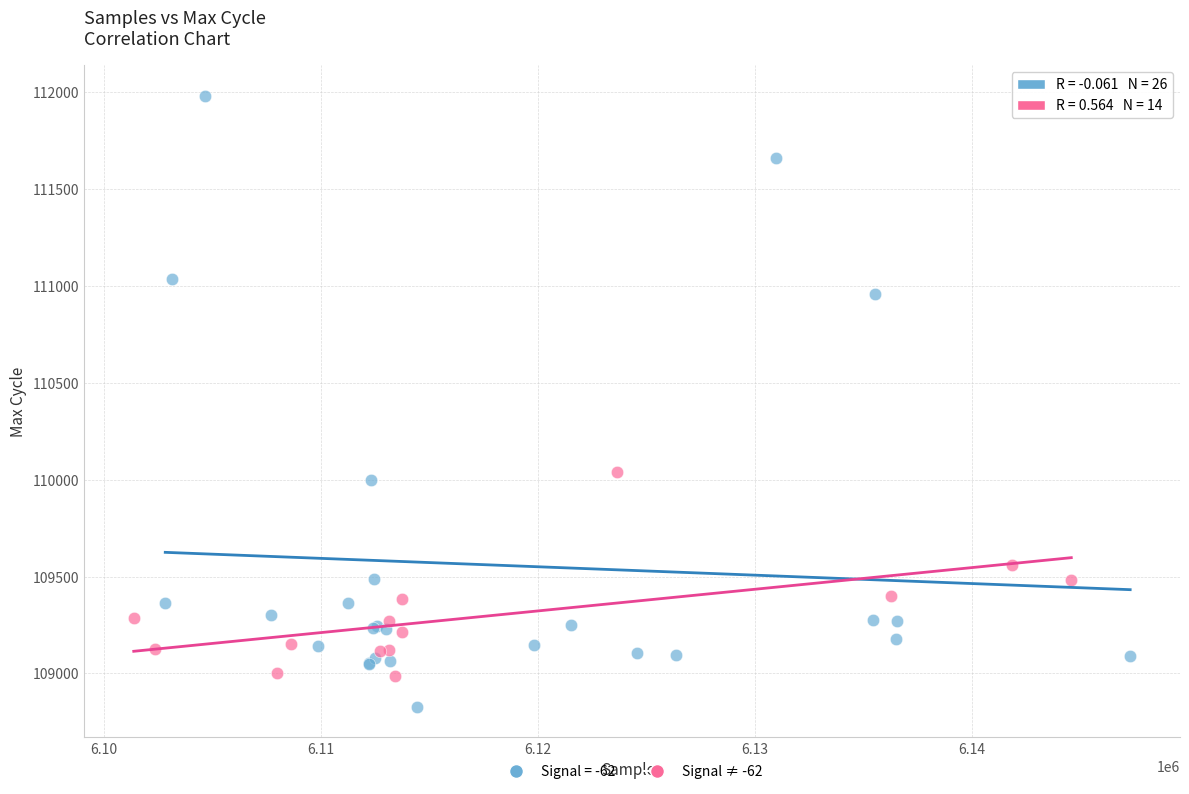

Which series reaches the maximum Y coordinate?

Signal = -62